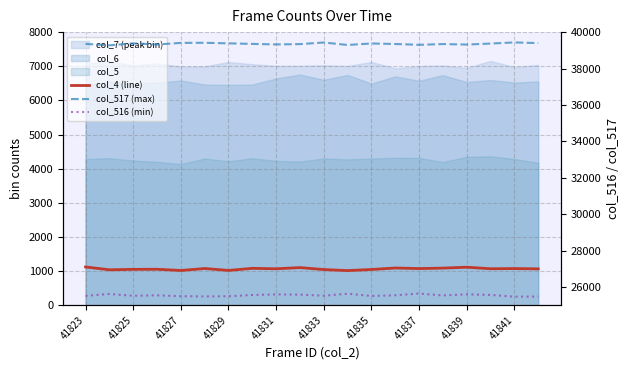

True or false: col_4 (line) and col_516 (min) intersect in this chart.

False